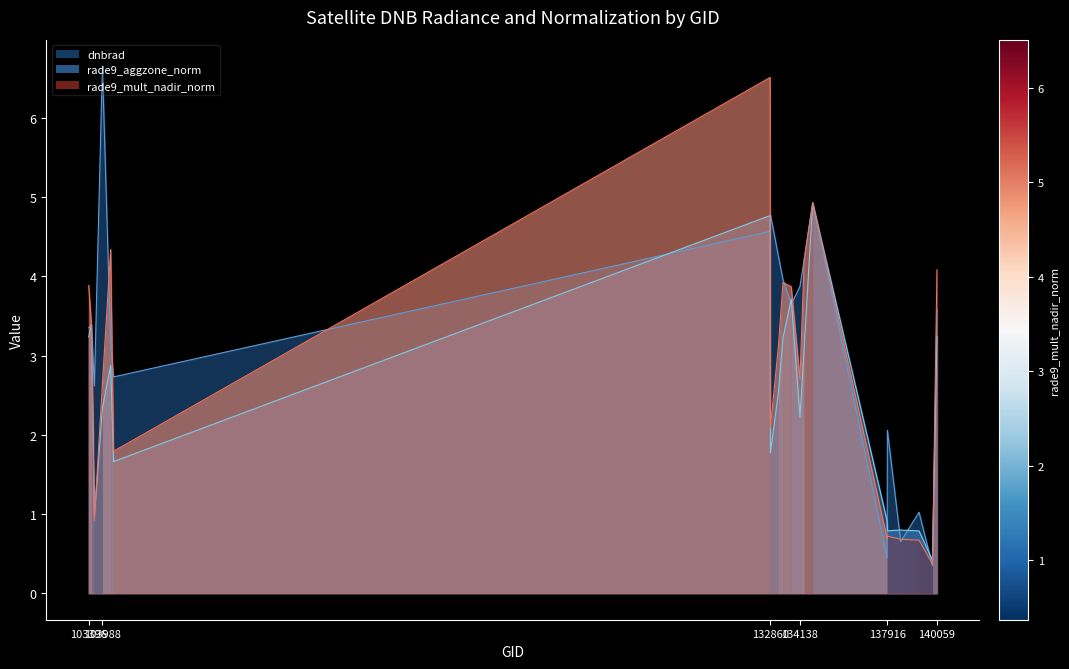

Which series has the largest total across all categories?

dnbrad